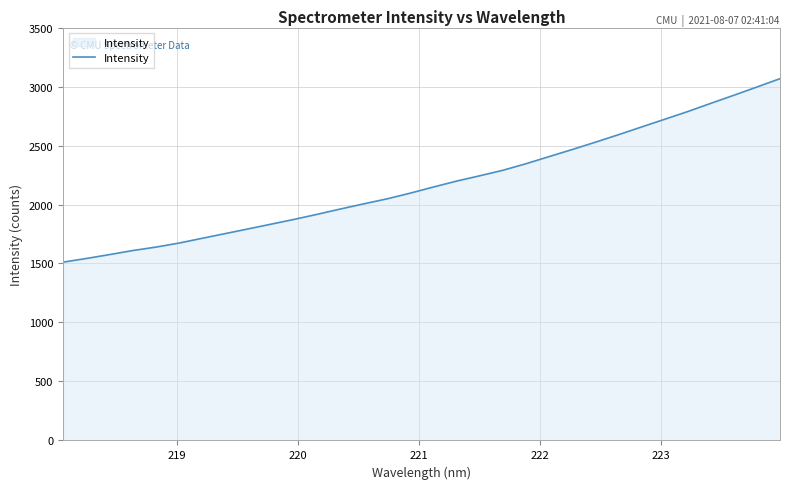

What is the difference between the maximum and minimum values?

1555.2